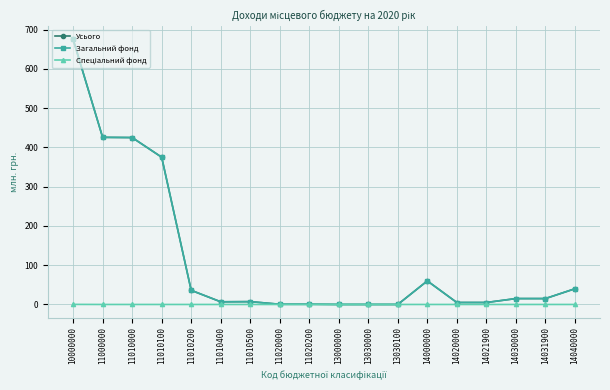

Is it true that Загальний фонд equals 0.6 at 11020200?

True